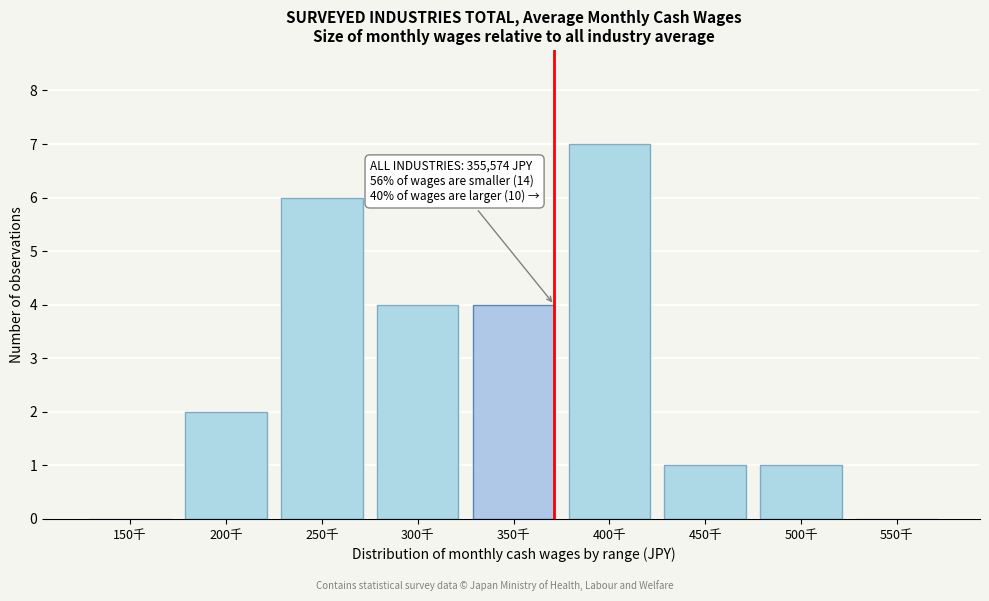

Reading left to right, extract all data points from this chart.

150千=0	200千=2	250千=6	300千=4	350千=4	400千=7	450千=1	500千=1	550千=0